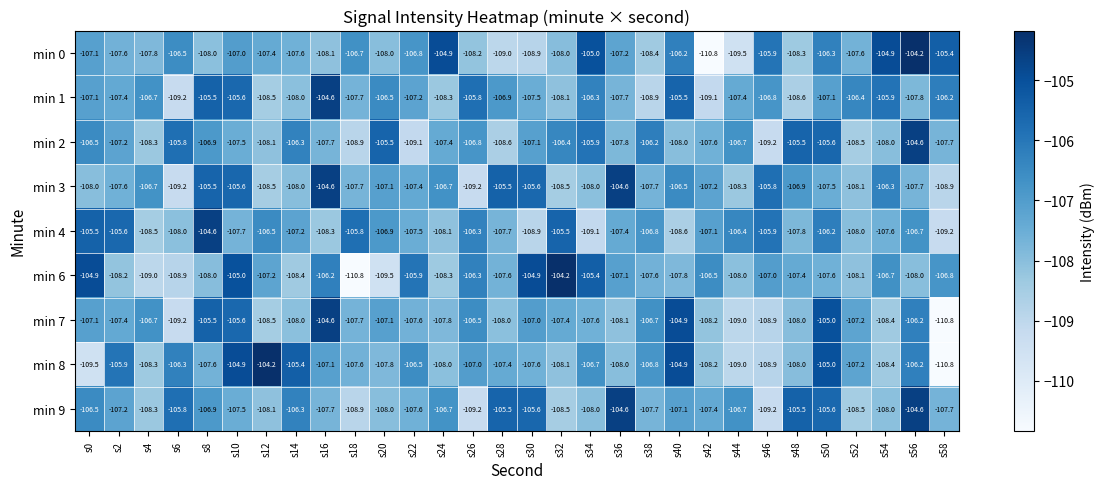

What is the approximate value of min 1 at s10?

-105.6